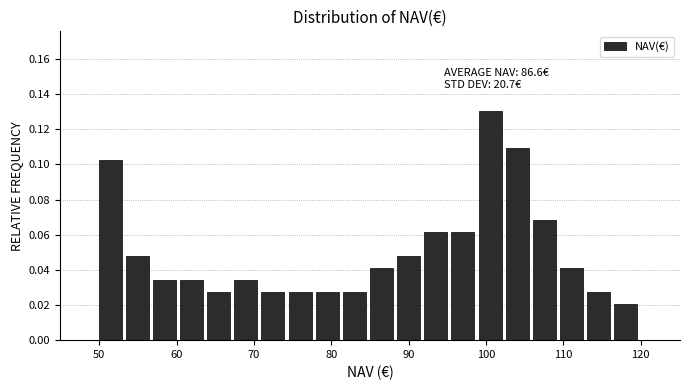

Read against the x-axis, roughly where is the centre of the tallest bar?

101